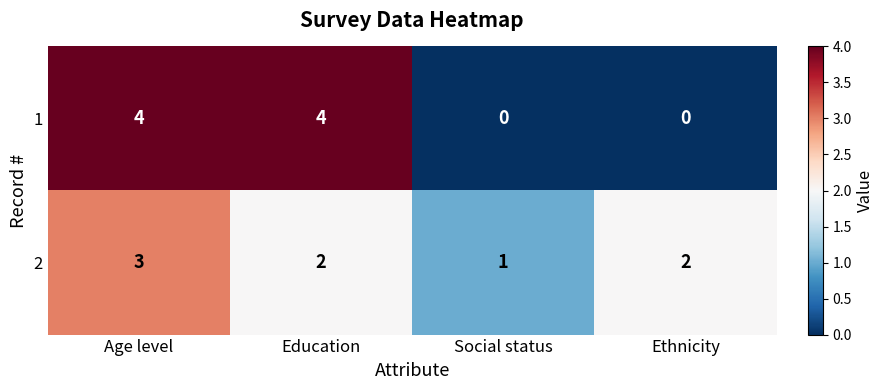

At Ethnicity, list the series in order from smallest to largest.

1, 2